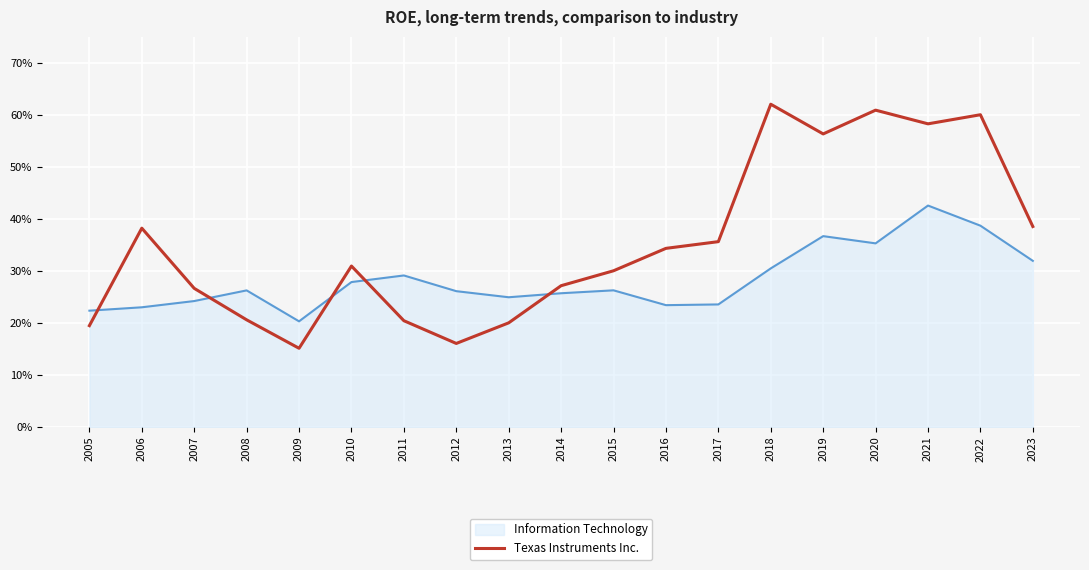

What are all the series names shown in the legend?

Information Technology, Texas Instruments Inc.